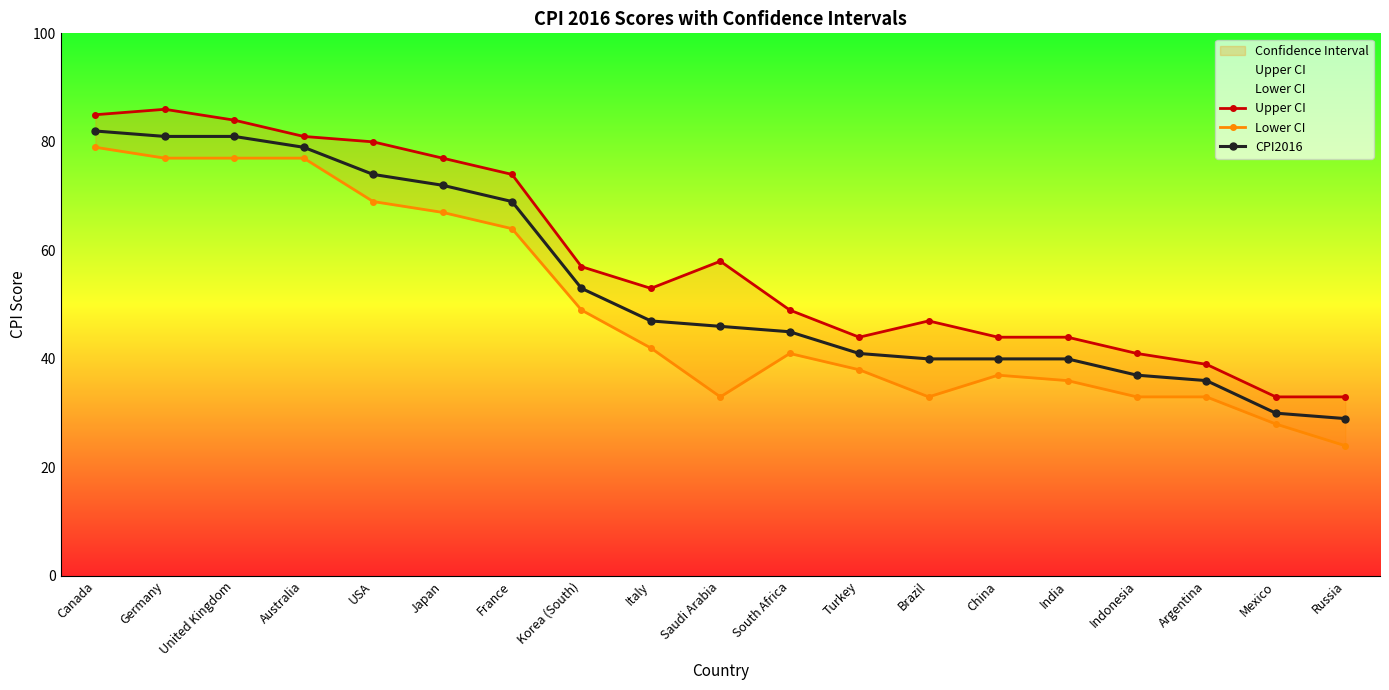

At which category does Lower CI reach its first local valley?

Saudi Arabia